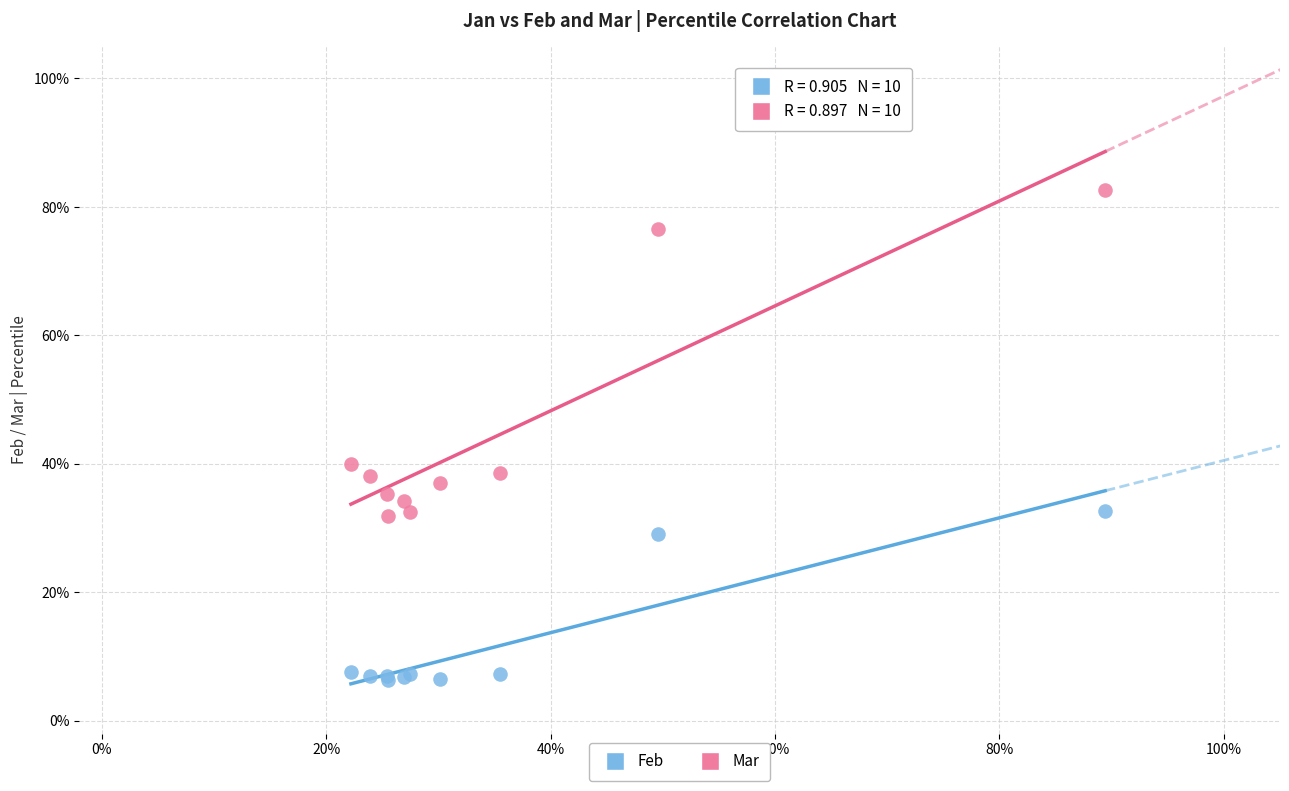

What are all the series names shown in the legend?

Feb, Mar